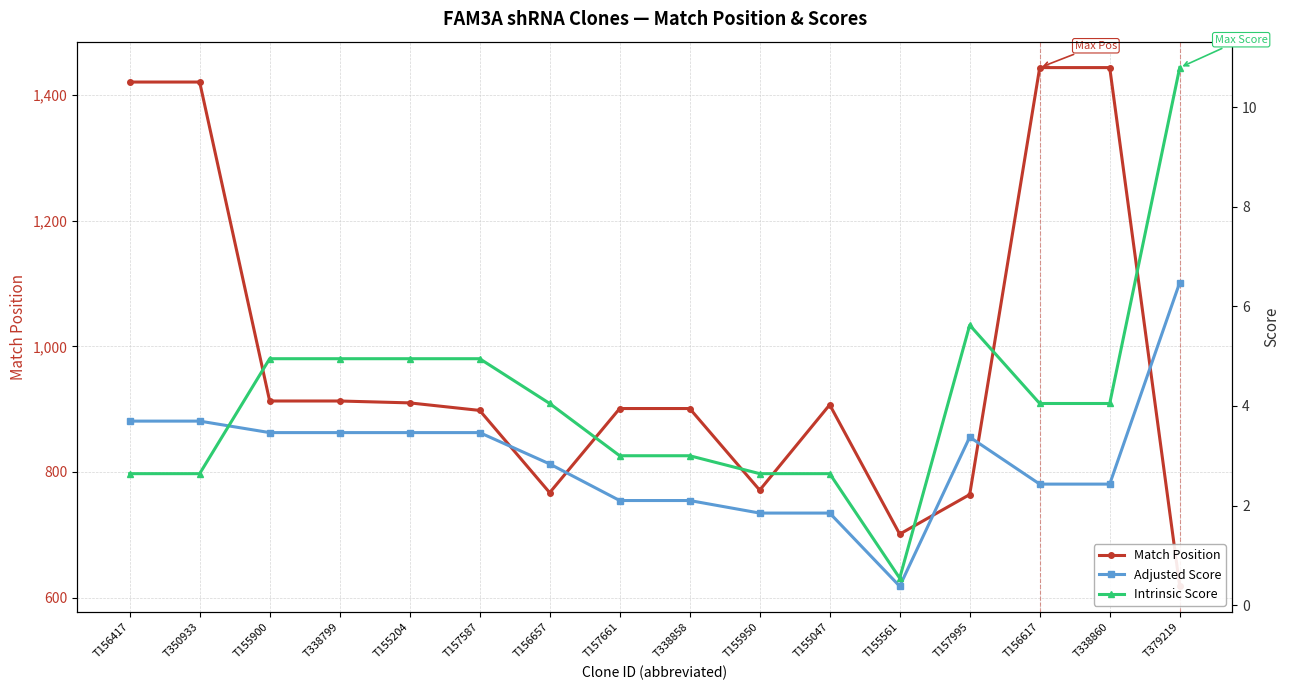

What is the label of the 9th point from the right?

T157661